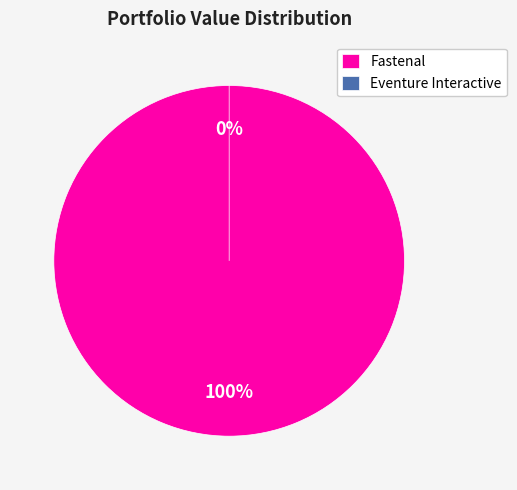

Is there any slice that represents more than half of the pie?

Yes